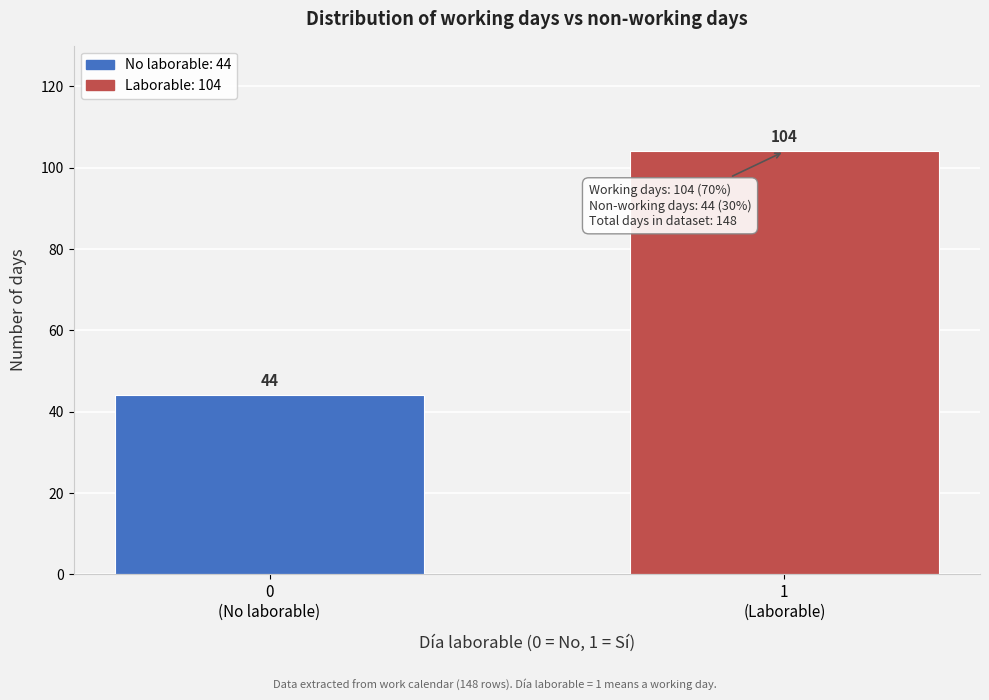

Reading right to left, extract all data points from this chart.

104	44